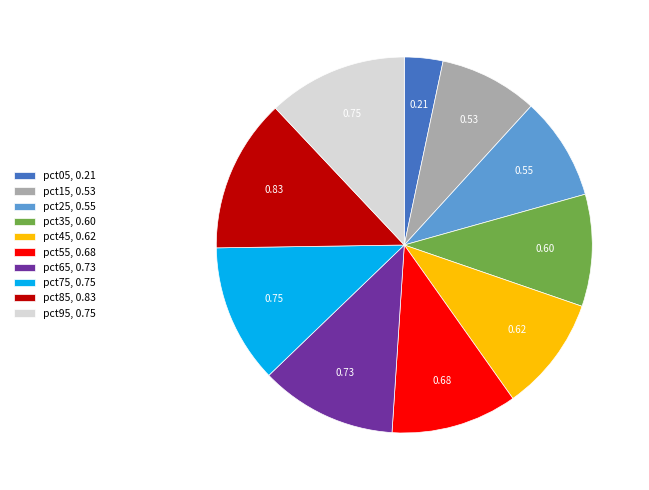

Do pct35 and pct25 together represent more than half of the pie?

No